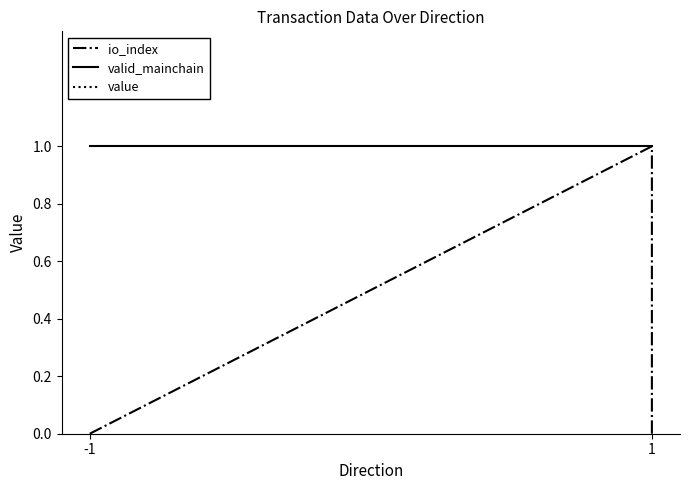

Which category has the highest value across all series?

-1